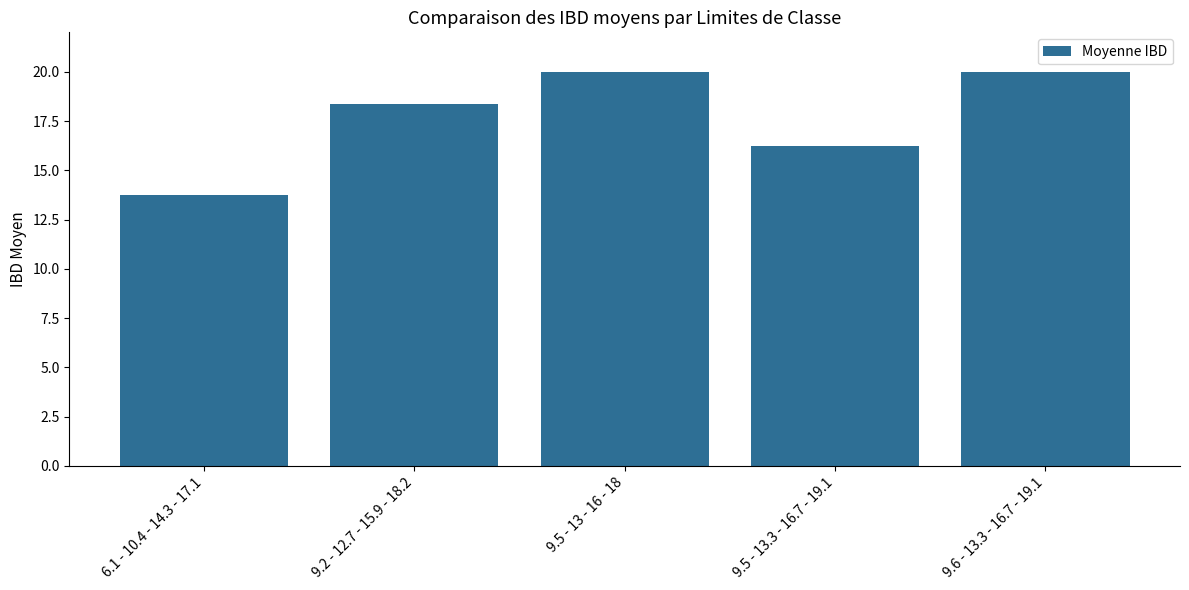

What is the change in value from 9.5 - 13 - 16 - 18 to 9.5 - 13.3 - 16.7 - 19.1?

-3.7